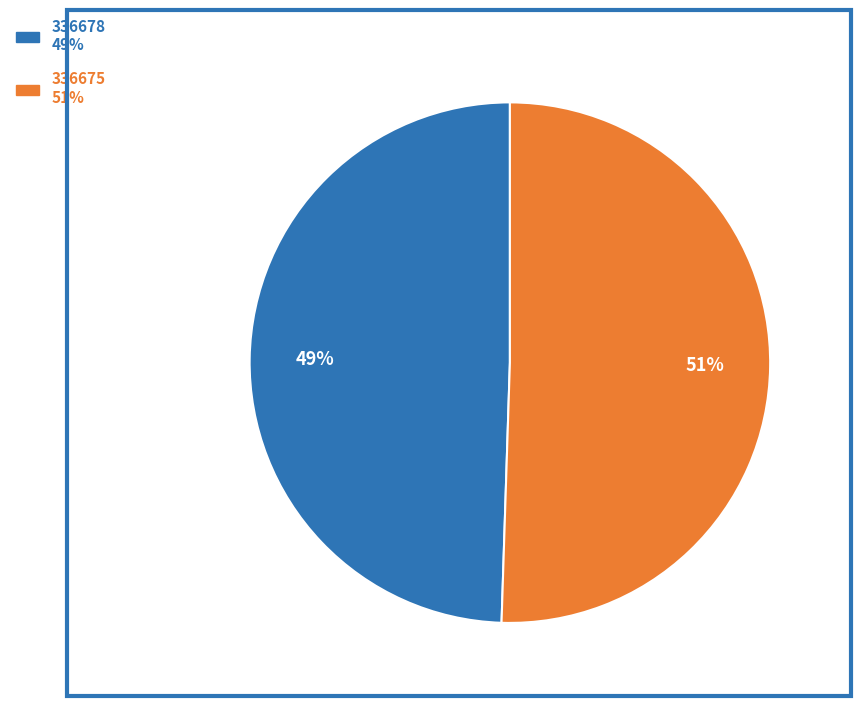

Is the sum of 336675 and 336678 greater than half?

Yes